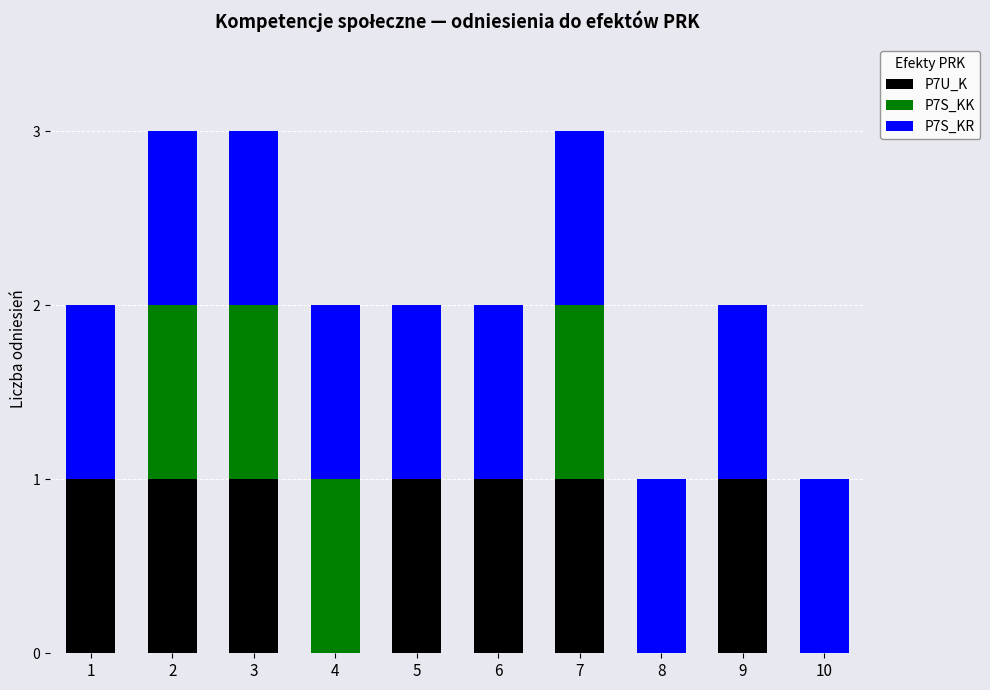

Reading left to right, what are the values for P7U_K?

1=1	2=1	3=1	4=0	5=1	6=1	7=1	8=0	9=1	10=0